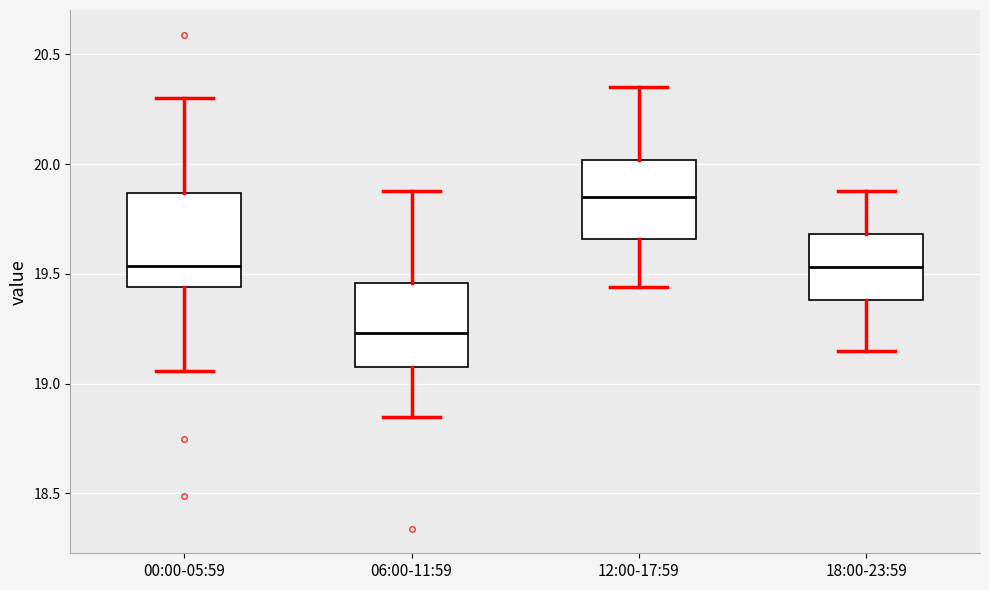

Which box's median line is the highest?

12:00-17:59